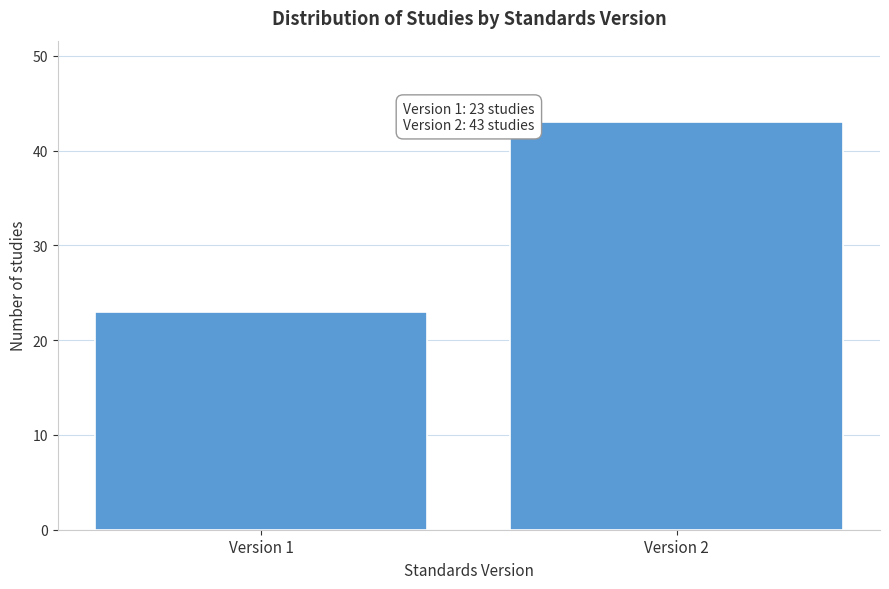

Reading right to left, transcribe all the data shown in this chart.

Version 2=43	Version 1=23